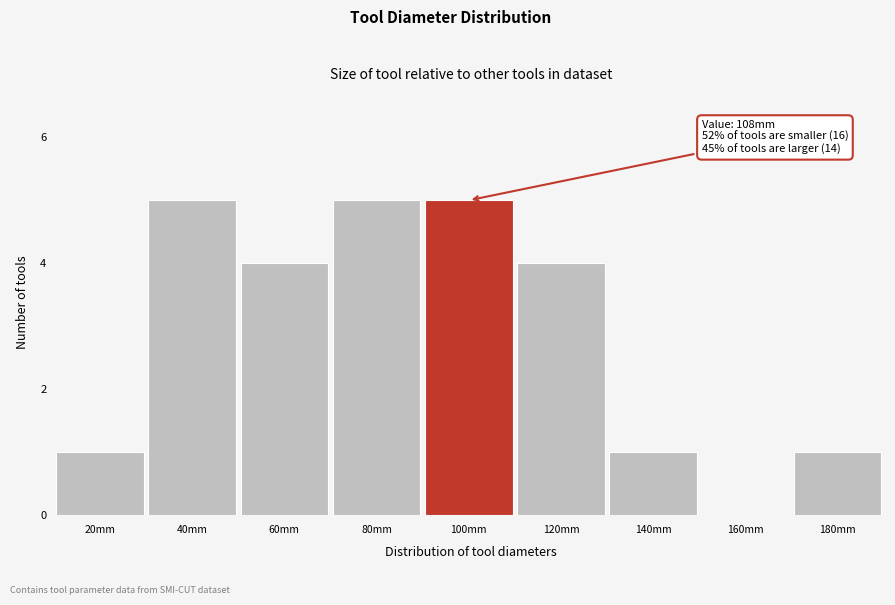

Reading right to left, list all the values displayed in this chart.

180mm=1	160mm=0	140mm=1	120mm=4	100mm=5	80mm=5	60mm=4	40mm=5	20mm=1